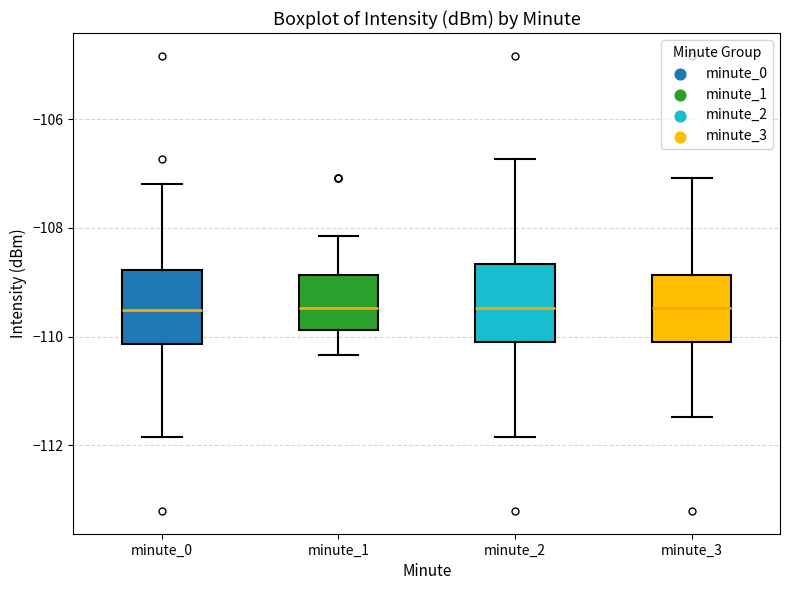

Where is the lower edge of the box for minute_0 on the y-axis? The values are not printed on the chart, so give them approximately, as read against the axis.

-110.2